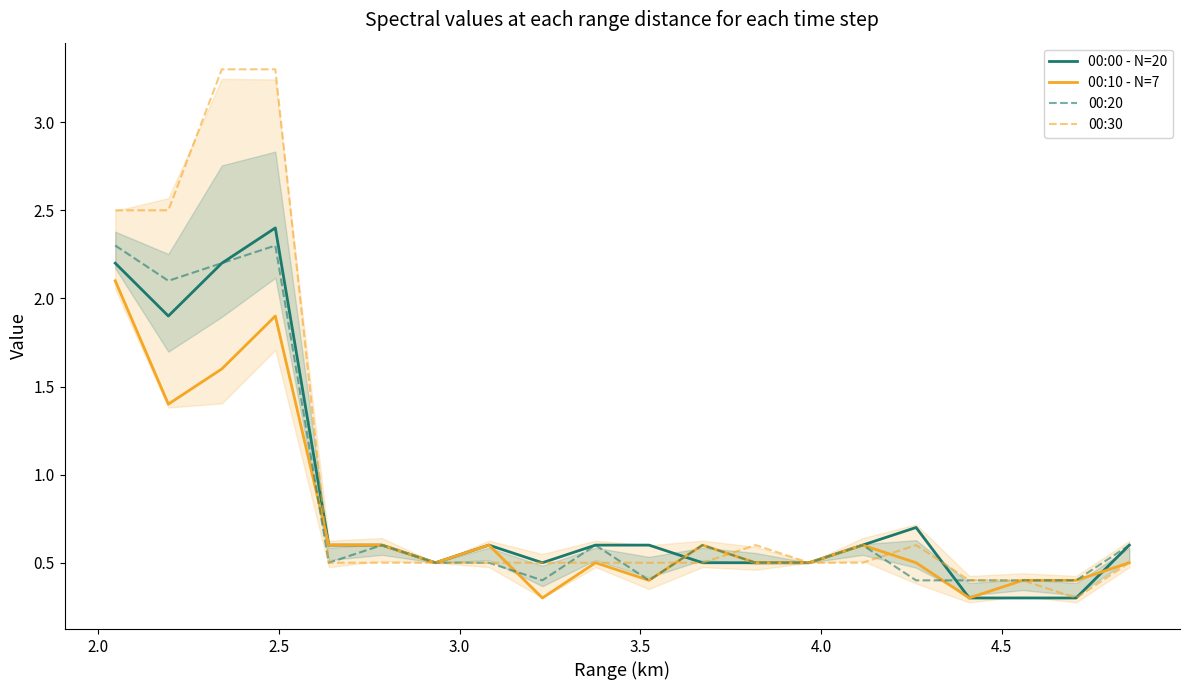

What is the highest value of the 00:10 - N=7 series?

2.1